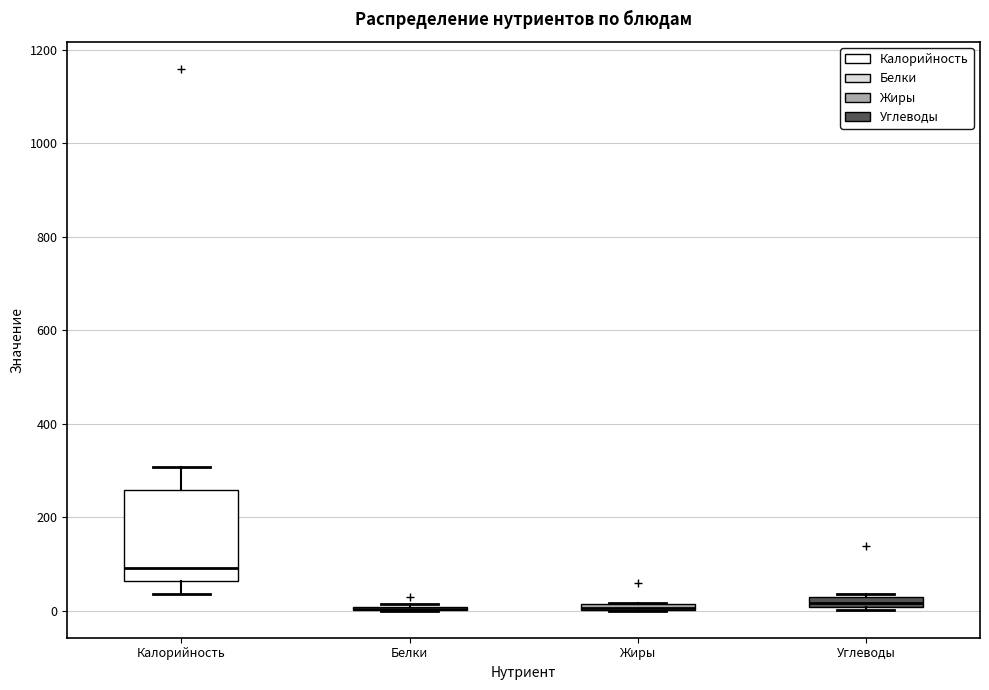

Which box is the tallest, from its lower edge to its upper edge?

Калорийность